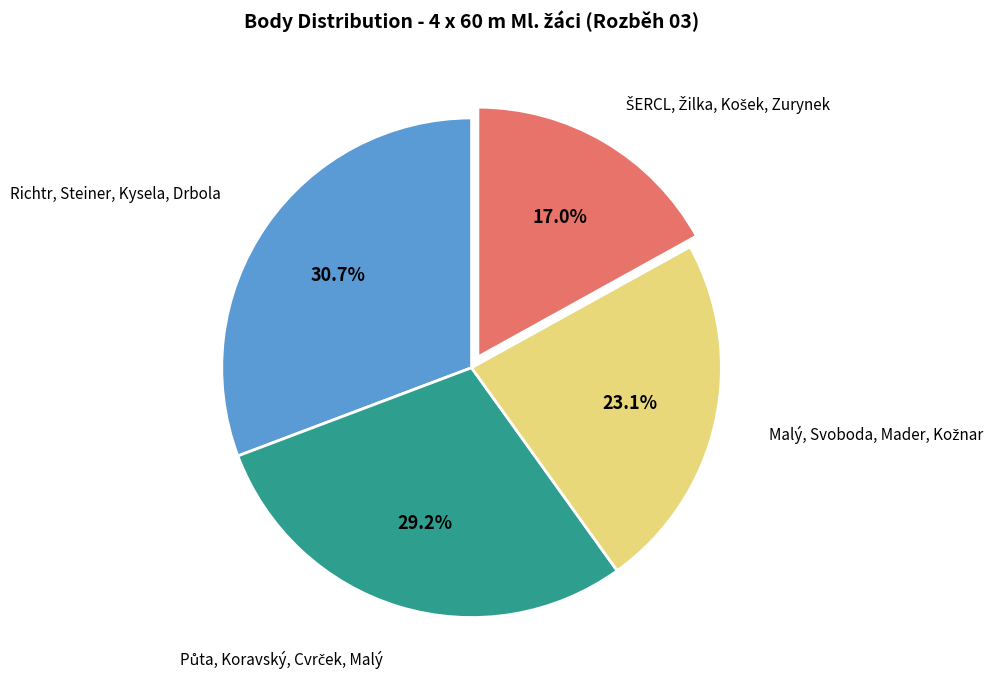

Does any single category account for the majority?

No